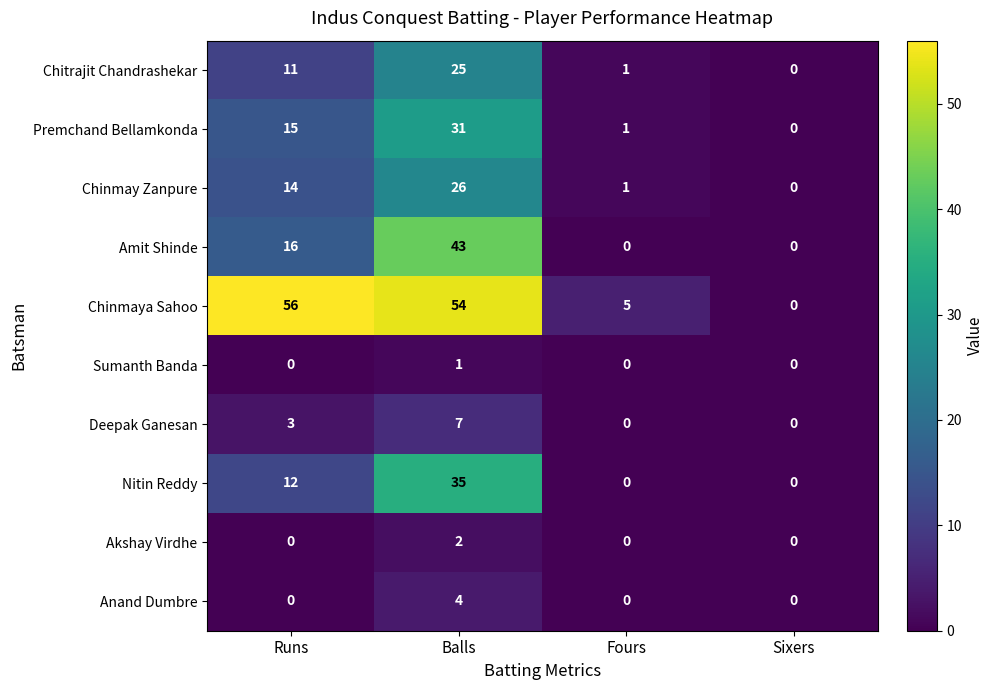

At which category is the sum across all series the highest?

Balls